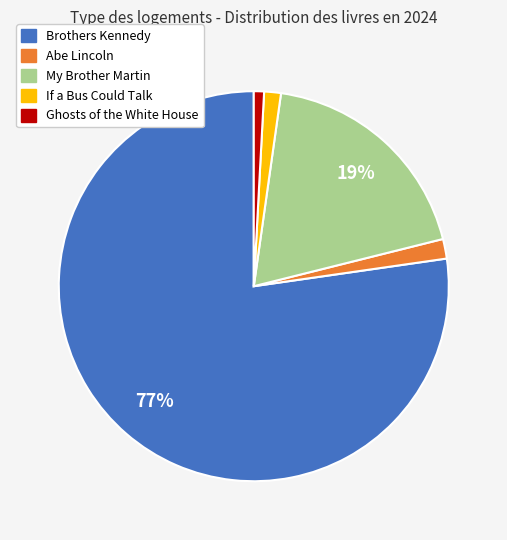

Combined, do Abe Lincoln and Ghosts of the White House account for over 50%?

No